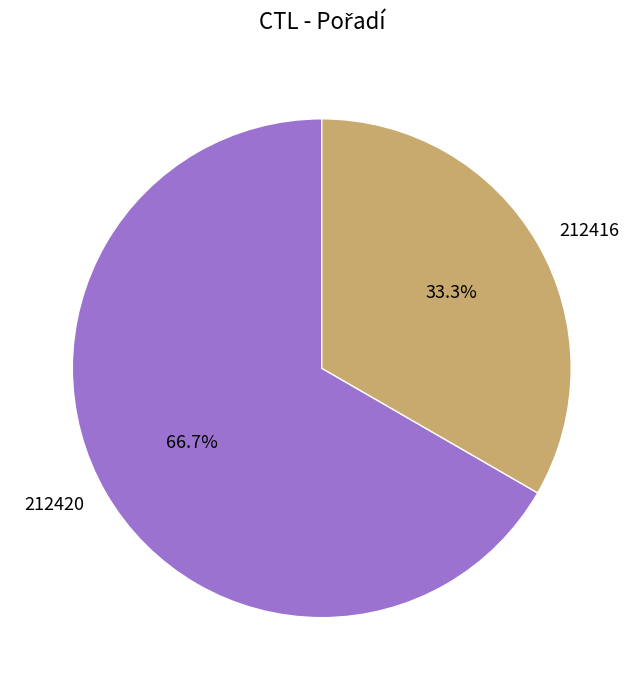

Between 212420 and 212416, which is larger?

212420